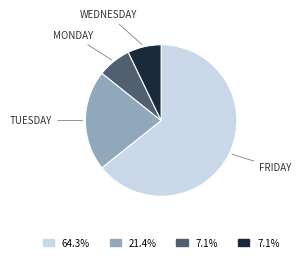

Is the sum of WEDNESDAY and FRIDAY greater than half?

Yes